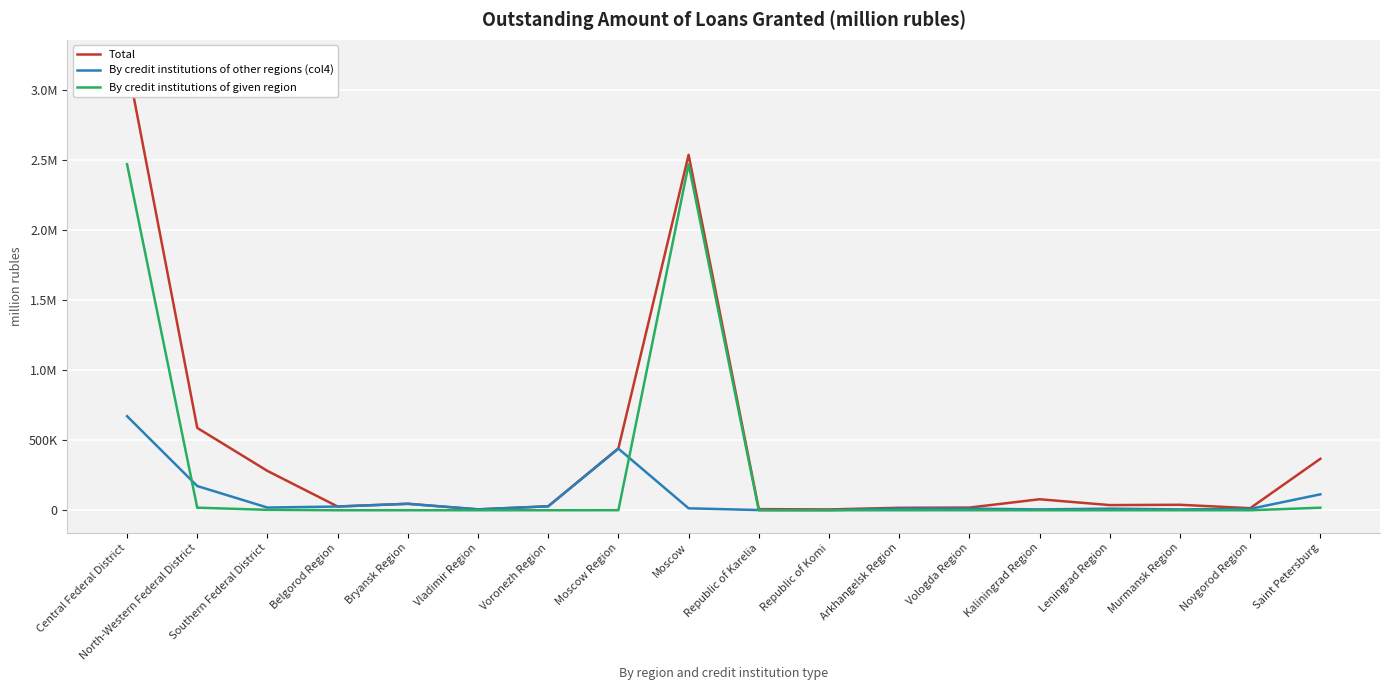

How many values in the By credit institutions of given region series exceed 13?

8